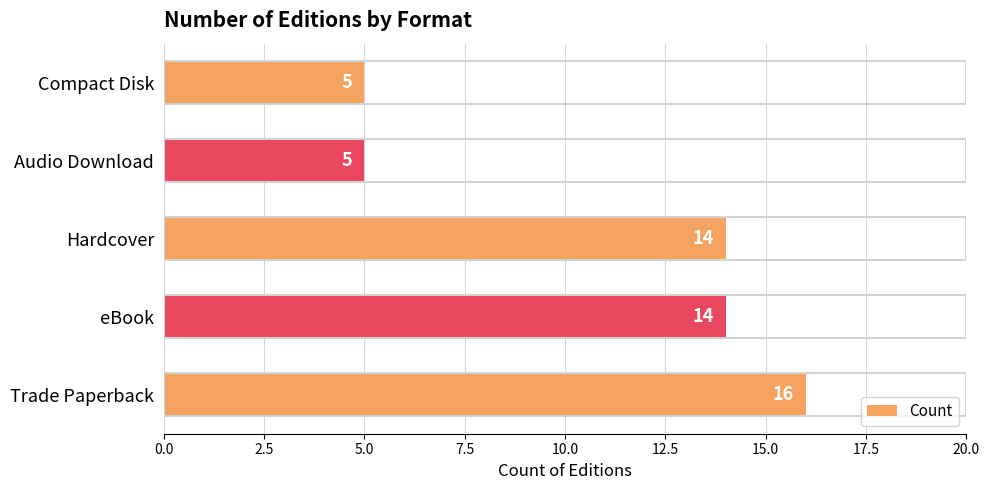

How many distinct data groups are displayed?

1